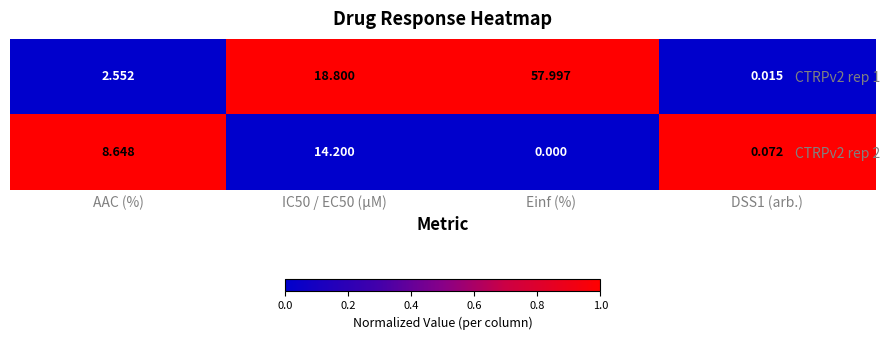

At which label does CTRPv2 rep 2 first exceed 8?

AAC (%)